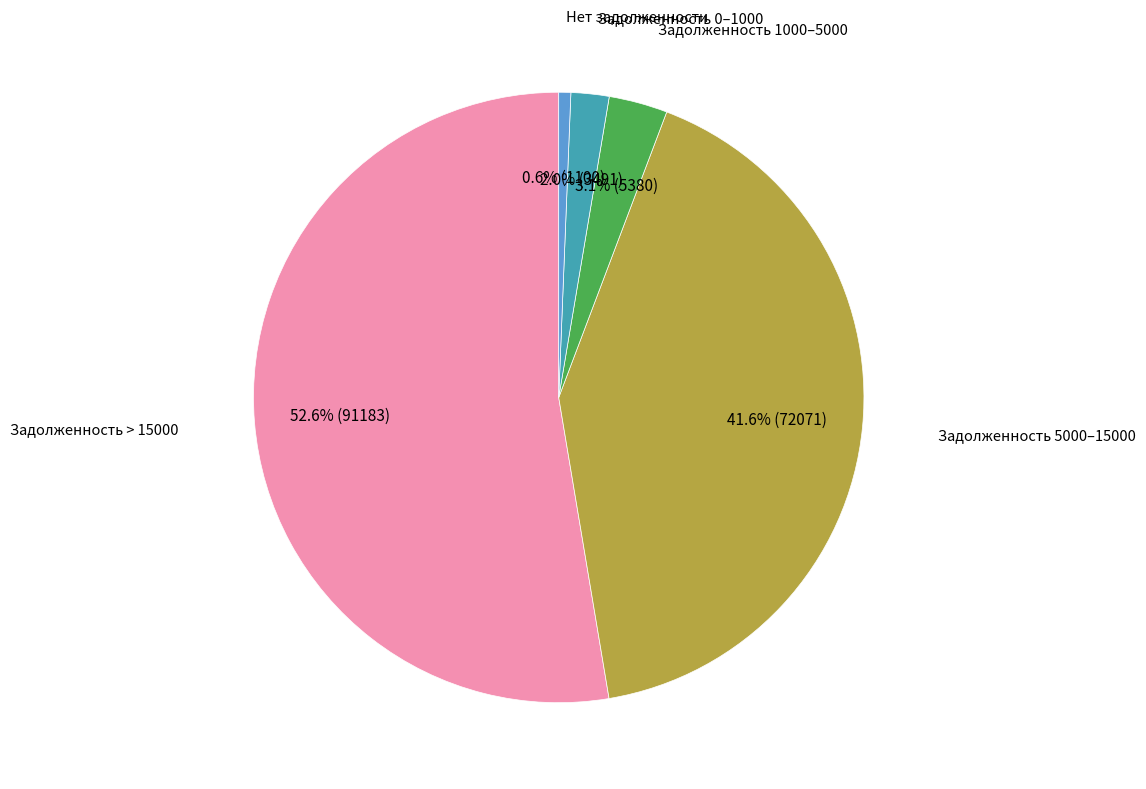

Does any single category account for the majority?

Yes